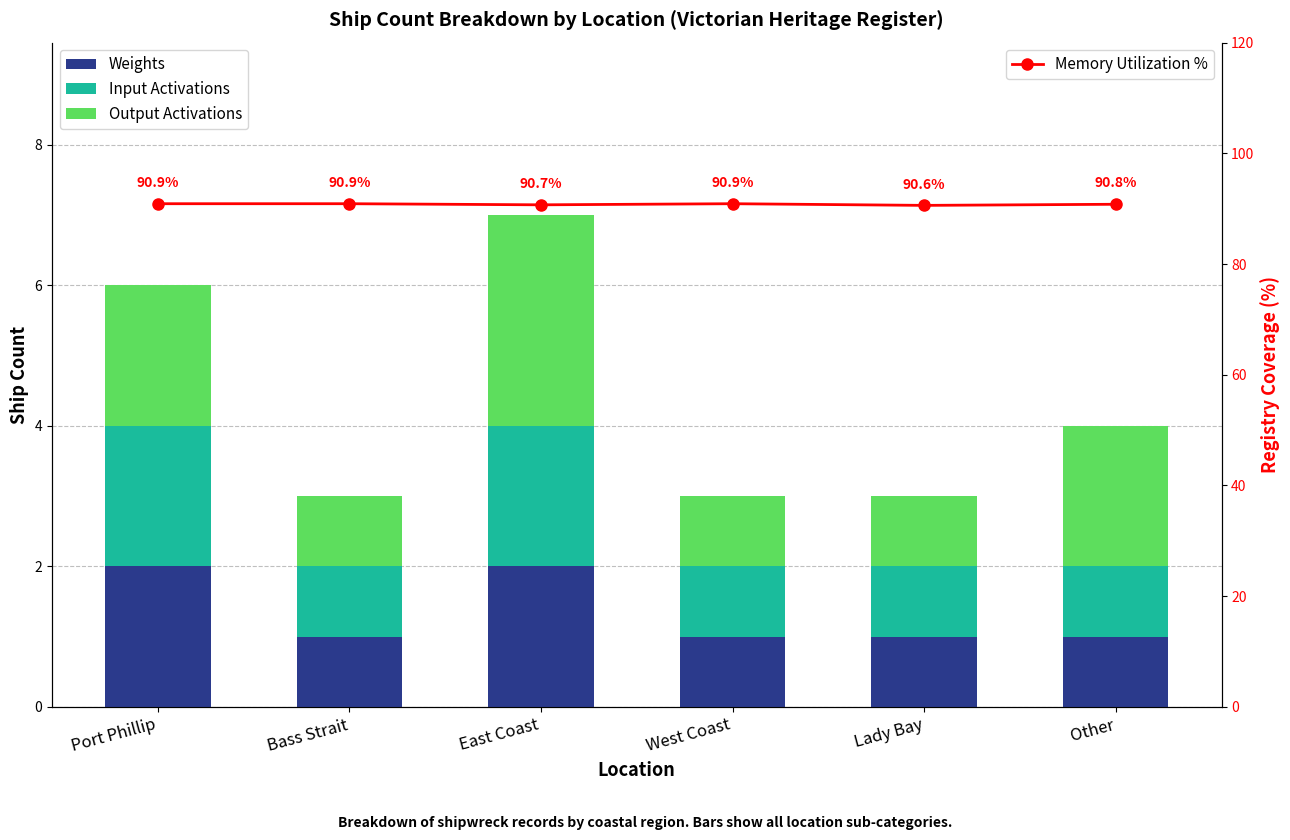

What is the highest value of the Weights series?

2.0